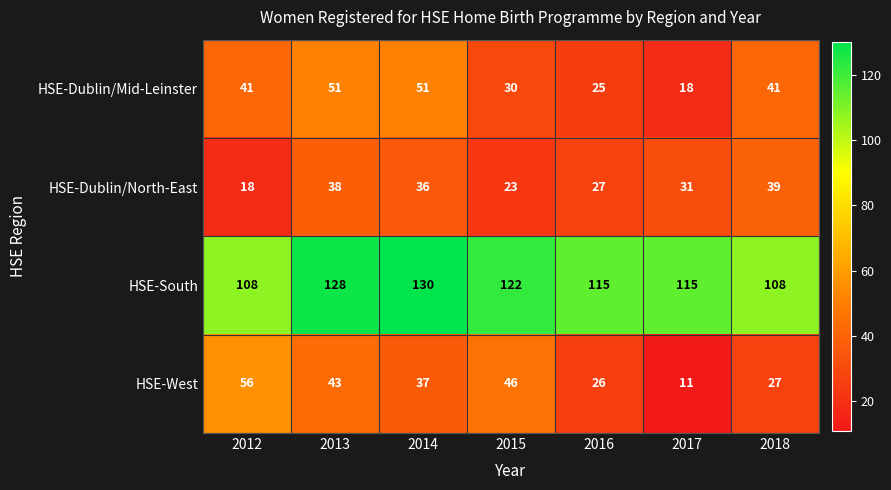

At 2016, list the series in order from smallest to largest.

HSE-Dublin/Mid-Leinster, HSE-West, HSE-Dublin/North-East, HSE-South